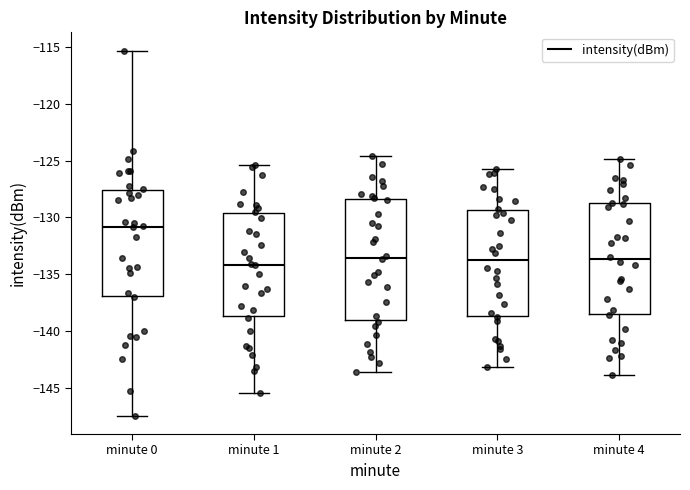

Reading left to right, read every box against the y-axis: the position of its median line, the range the box covers, and the ends of its whiskers. The values are not printed on the chart, so give them approximately, as read against the axis.

minute 0: median -131.0, box -137.0 to -127.5, whiskers -147.5 to -115.5
minute 1: median -134.0, box -138.5 to -129.5, whiskers -145.5 to -125.5
minute 2: median -133.5, box -139.0 to -128.5, whiskers -143.5 to -124.5
minute 3: median -134.0, box -138.5 to -129.5, whiskers -143.0 to -125.5
minute 4: median -133.5, box -138.5 to -128.5, whiskers -144.0 to -125.0